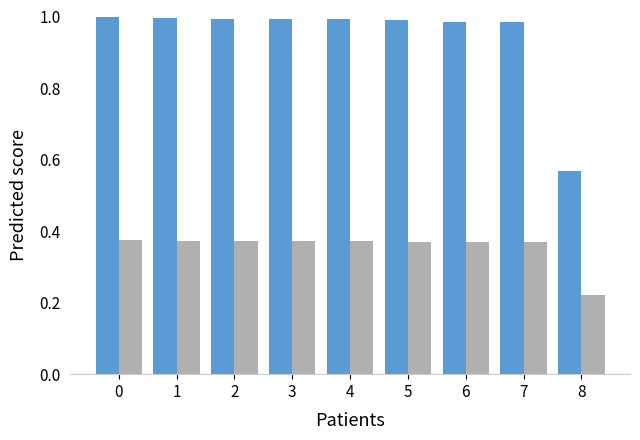

Which label corresponds to the smallest value in the chart?

8